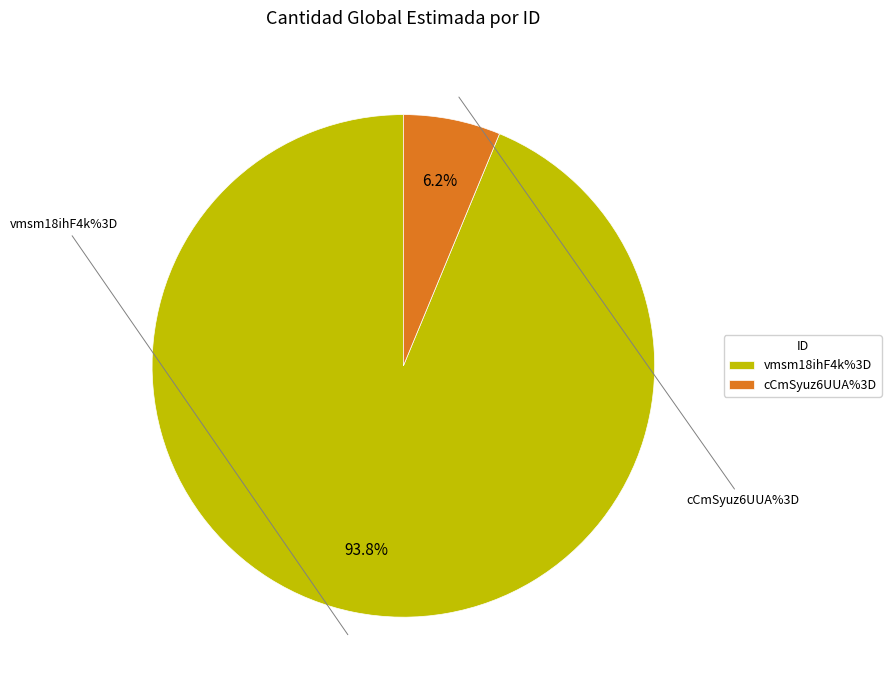

What is the ratio of the value at cCmSyuz6UUA%3D to the value at vmsm18ihF4k%3D?

0.1